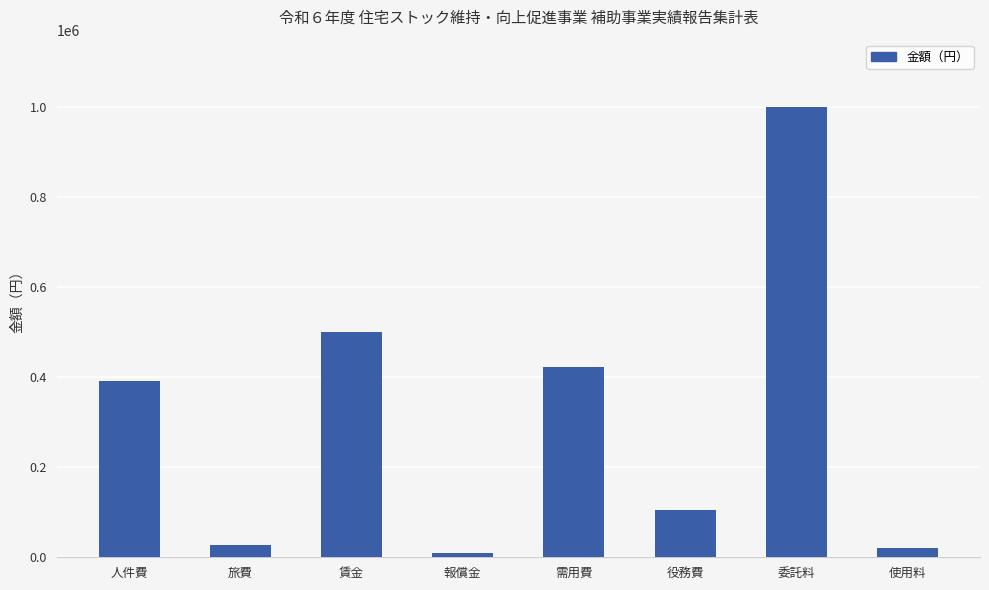

Reading left to right, what are all the values shown in this chart?

人件費=391010	旅費=27940	賃金=500000	報償金=10000	需用費=423000	役務費=105000	委託料=1000000	使用料=20000